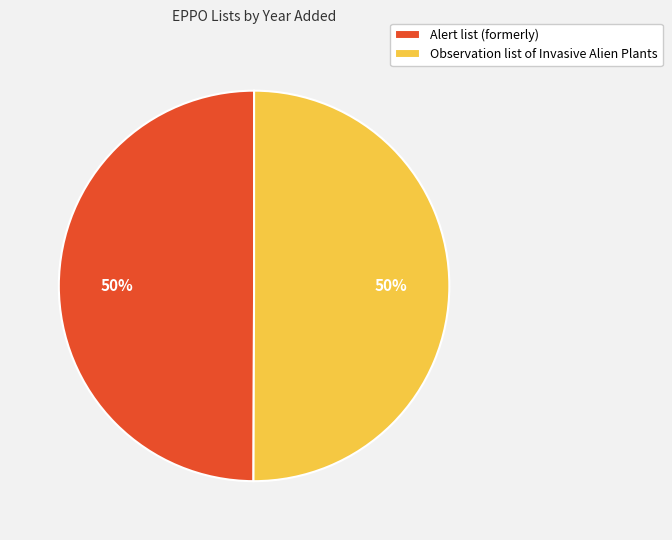

What percentage is the Alert list (formerly) slice, to the nearest percent?

50%